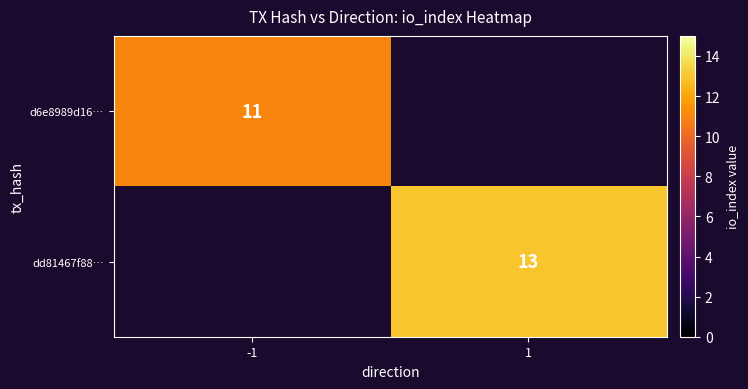

Is it true that d6e8989d16… equals 5 at -1?

False